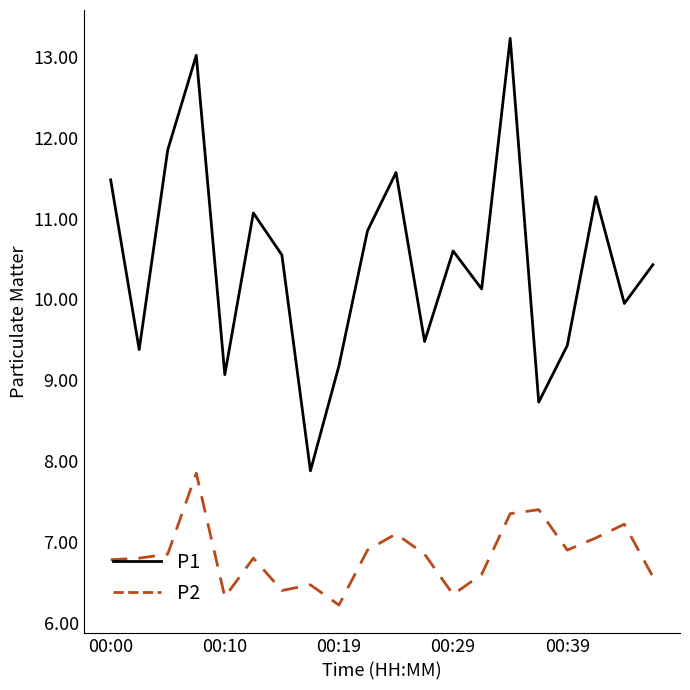

Which series has the largest total across all categories?

P1